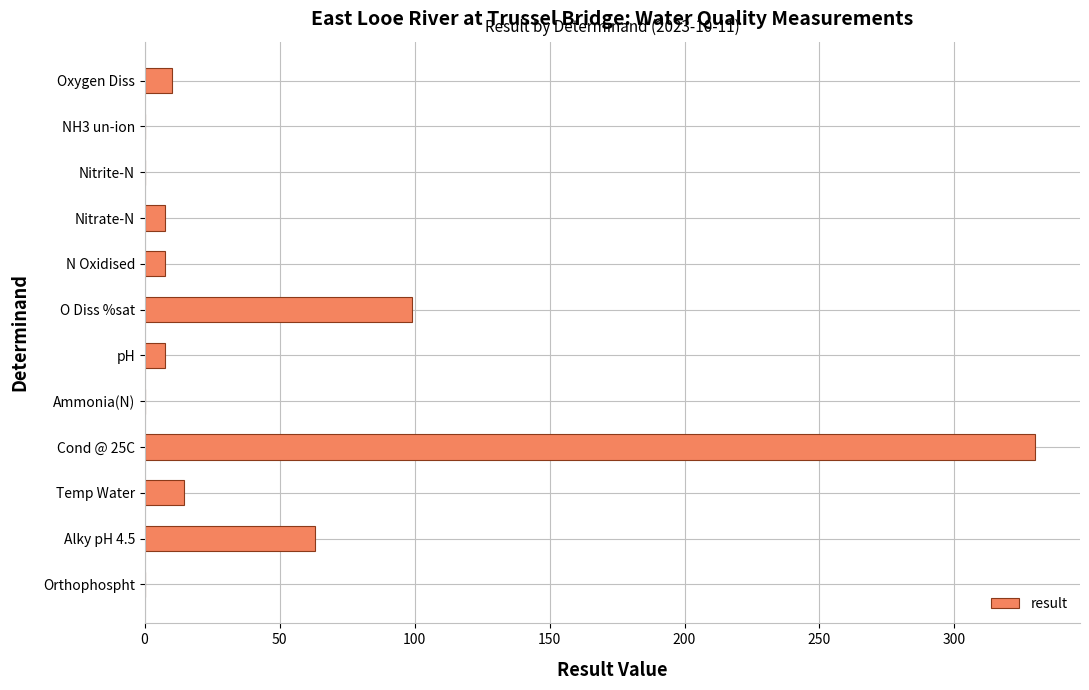

What value does the data have at Temp Water?

14.7